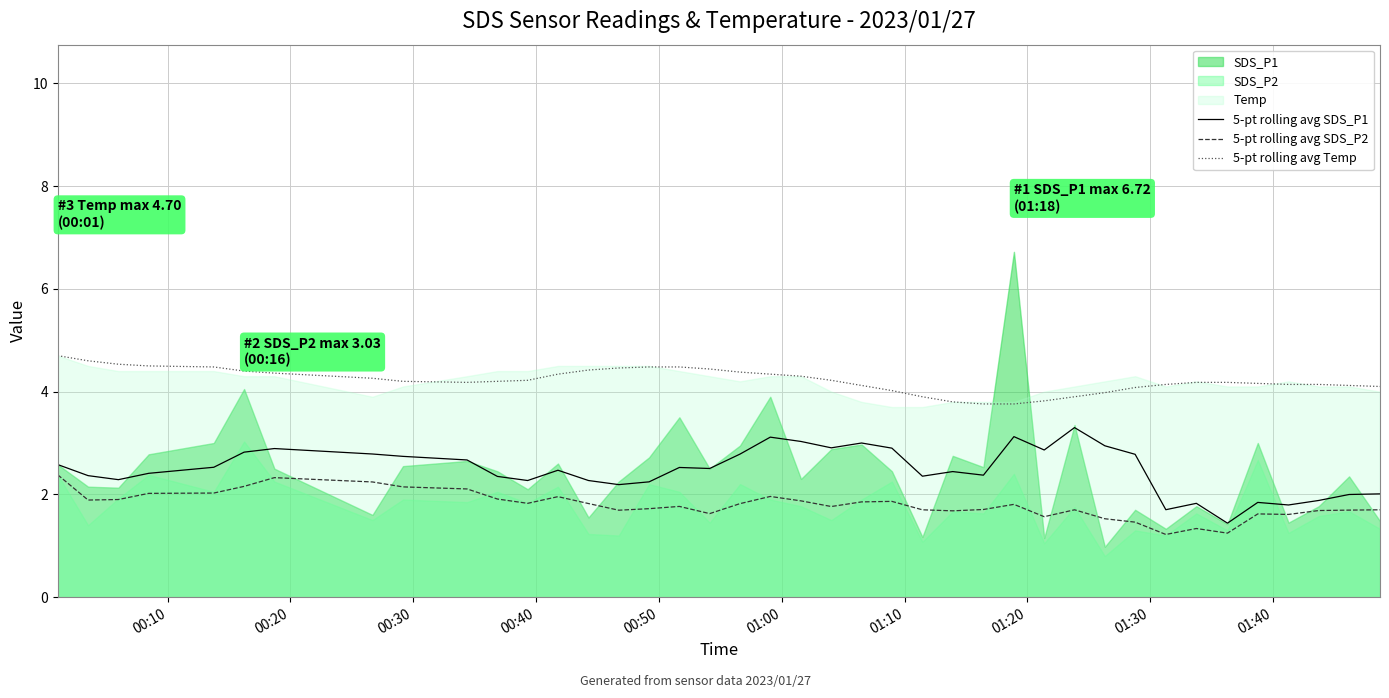

What is the maximum value for 5-pt rolling avg SDS_P2?

2.4